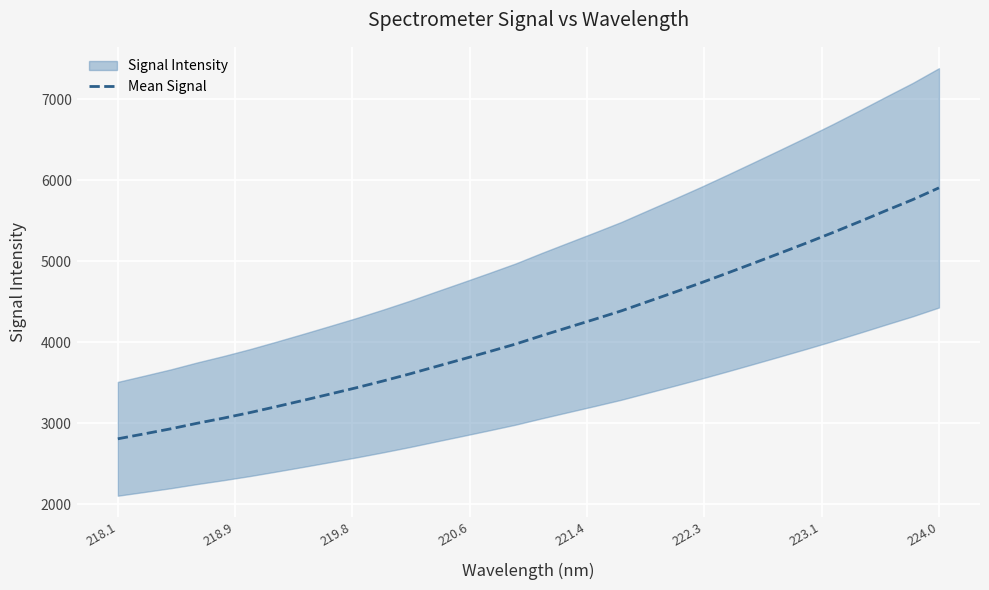

Reading left to right, transcribe all the data shown in this chart.

2809.2	2870.5	2932.8	3001.5	3065.4	3133.9	3208.0	3283.9	3361.4	3439.6	3522.4	3609.0	3700.7	3791.6	3883.8	3977.8	4082.8	4184.3	4285.2	4388.3	4502.9	4617.0	4733.3	4854.0	4977.1	5101.2	5226.7	5355.7	5489.4	5625.8	5759.9	5906.4